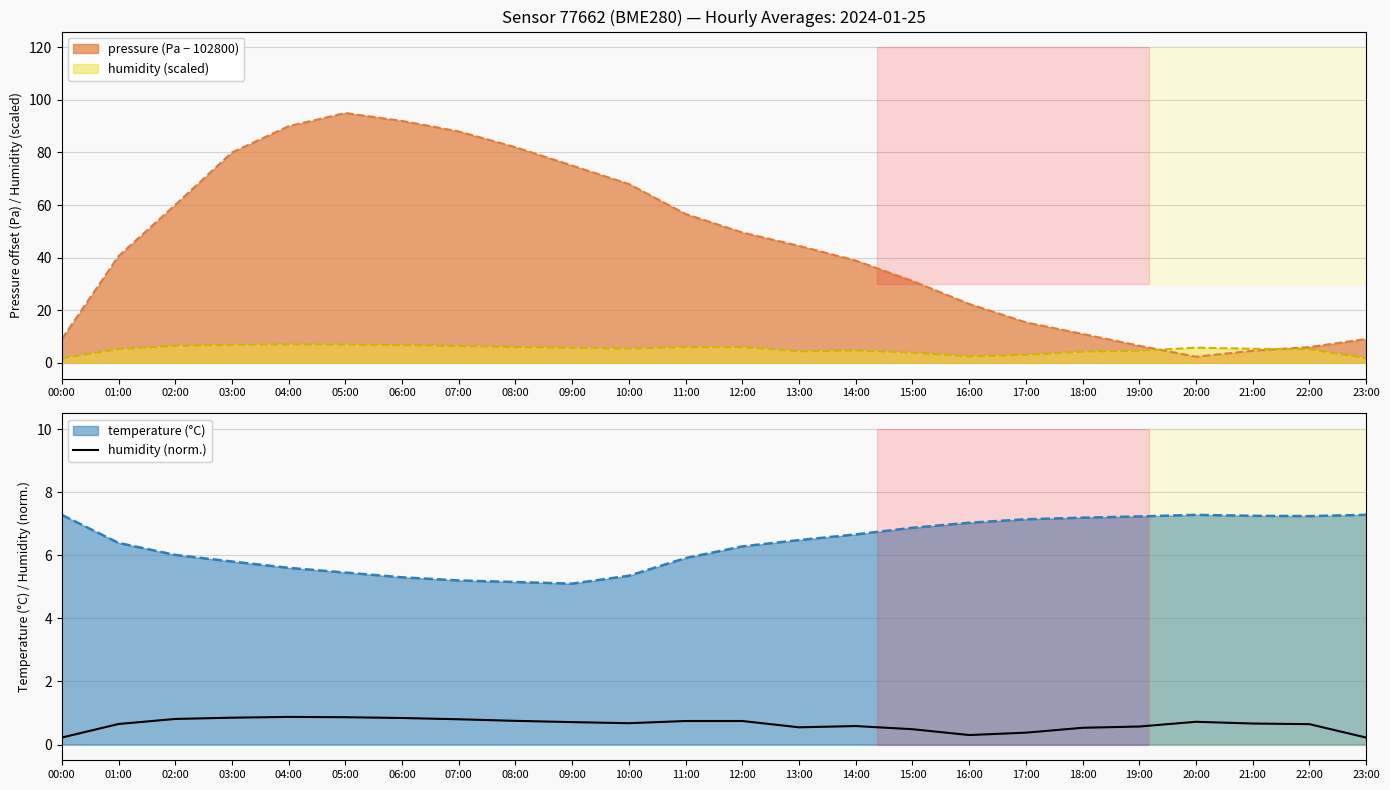

True or false: there are more than 0 points higher than both neighbors.

True